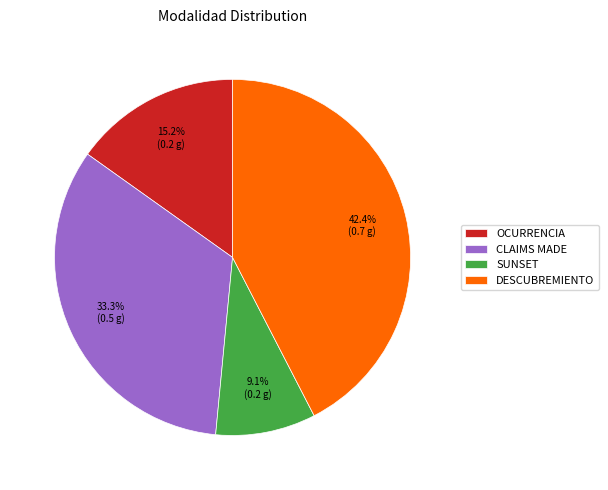

Which category has the smallest portion of the pie?

SUNSET